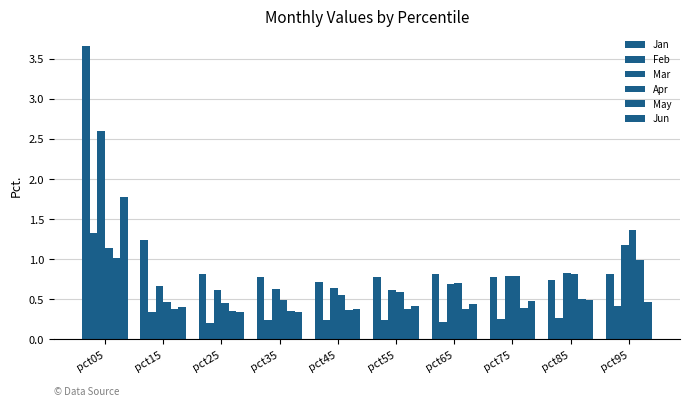

How many categories are shown in the chart?

10